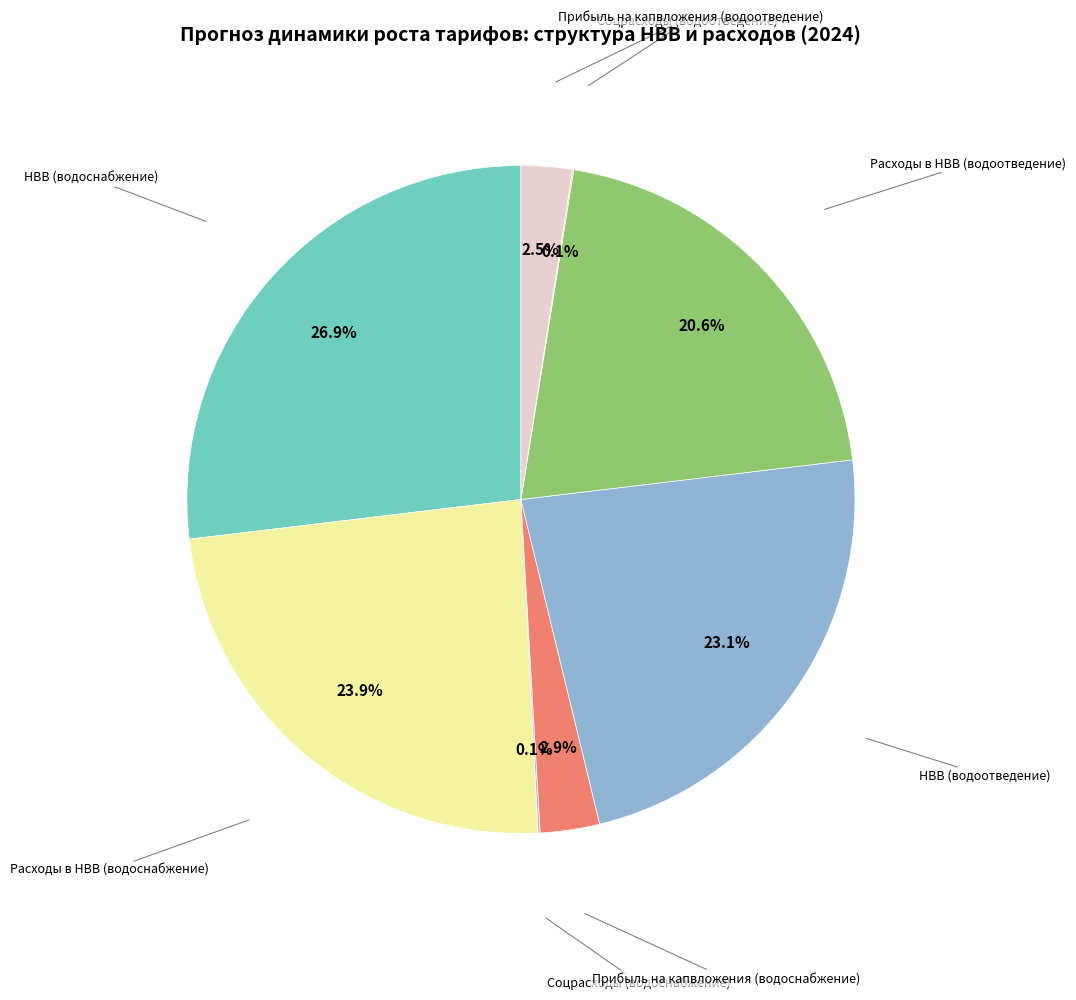

Is there a majority slice in this chart?

No